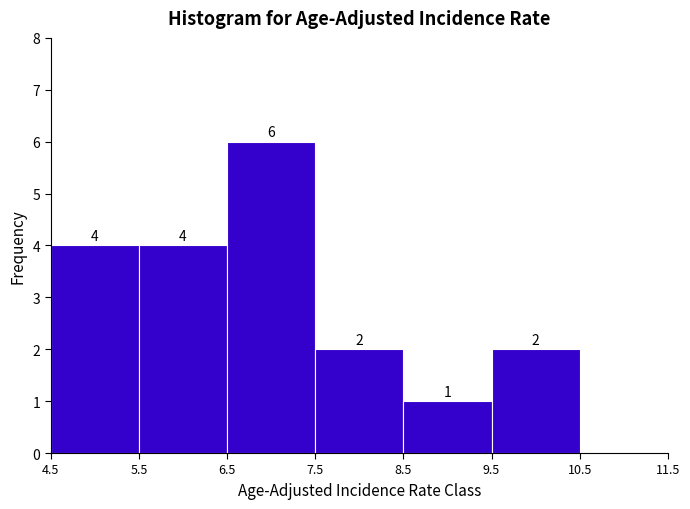

What is the height of the bar covering 4.5 to 5.5 on the x-axis?

4